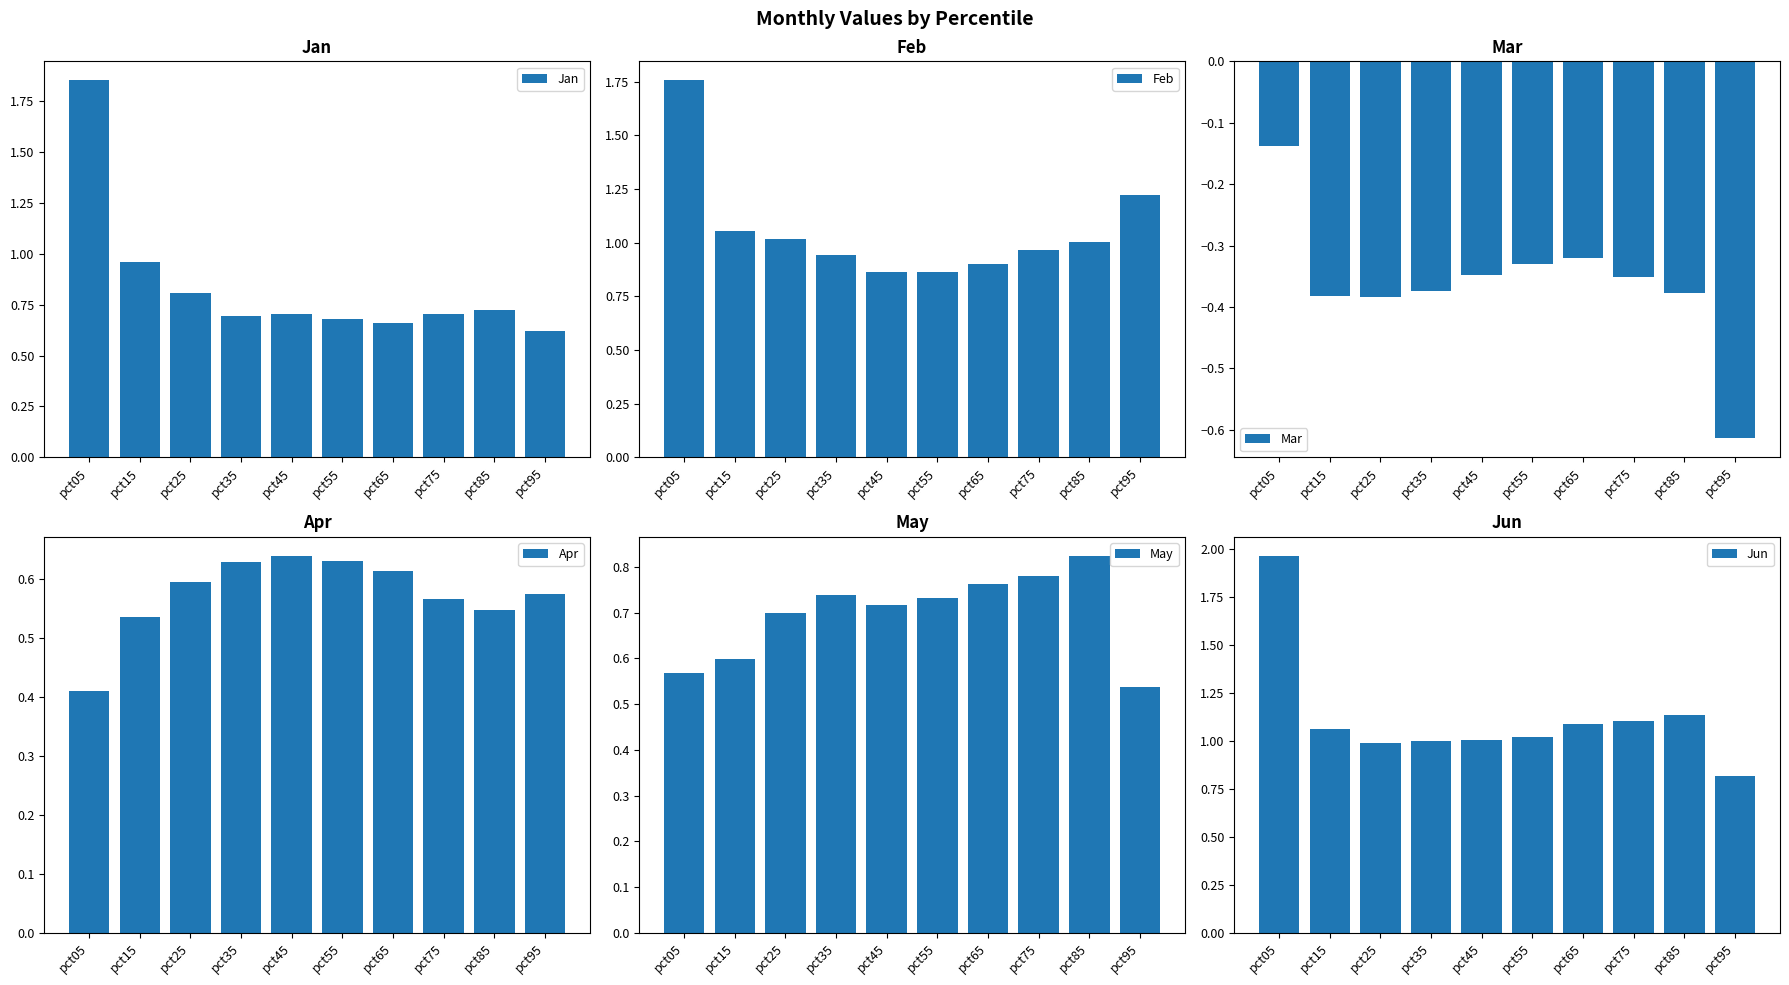

What is the greatest value displayed?

2.0